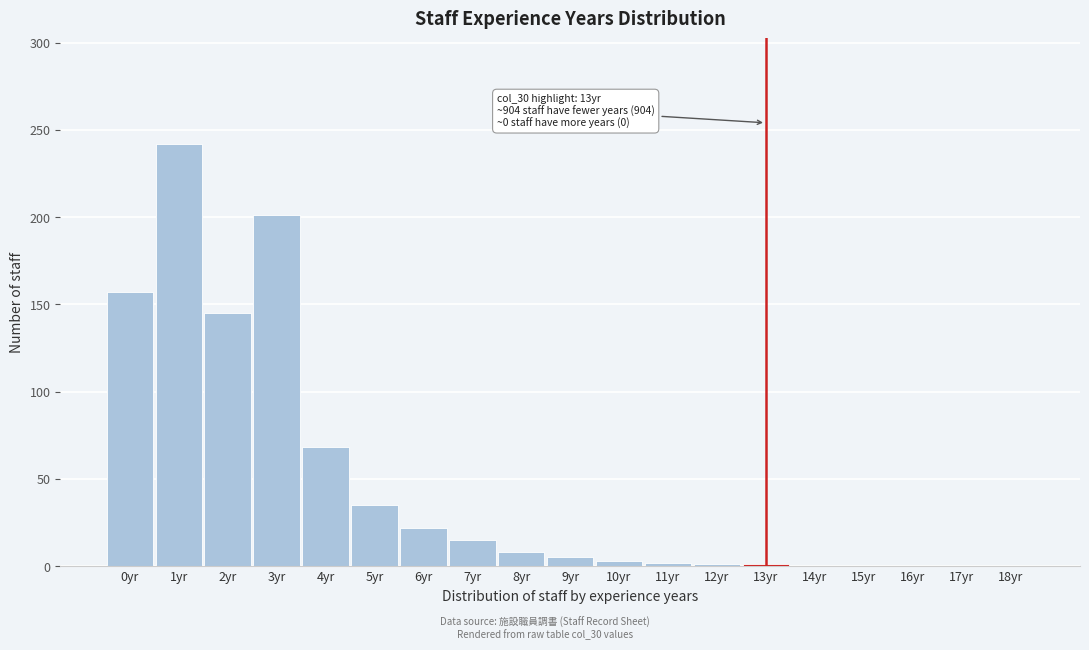

At which label is the value closest to 121?

2yr